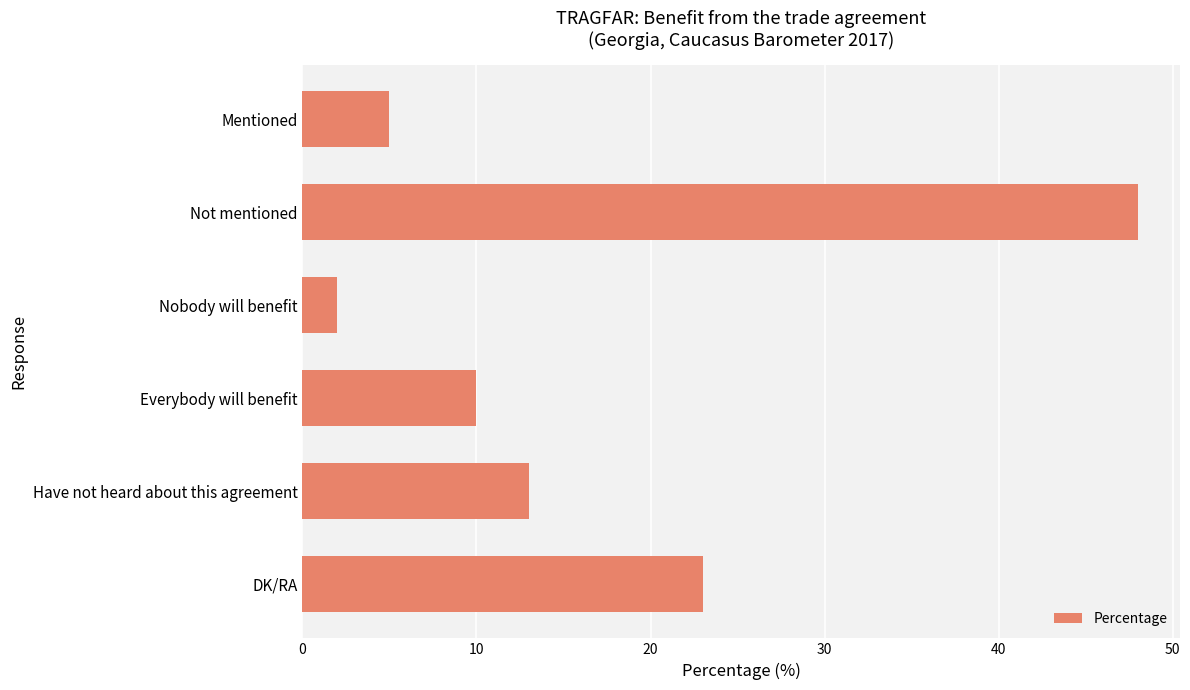

What is the value of the 6th bar from the top?

23